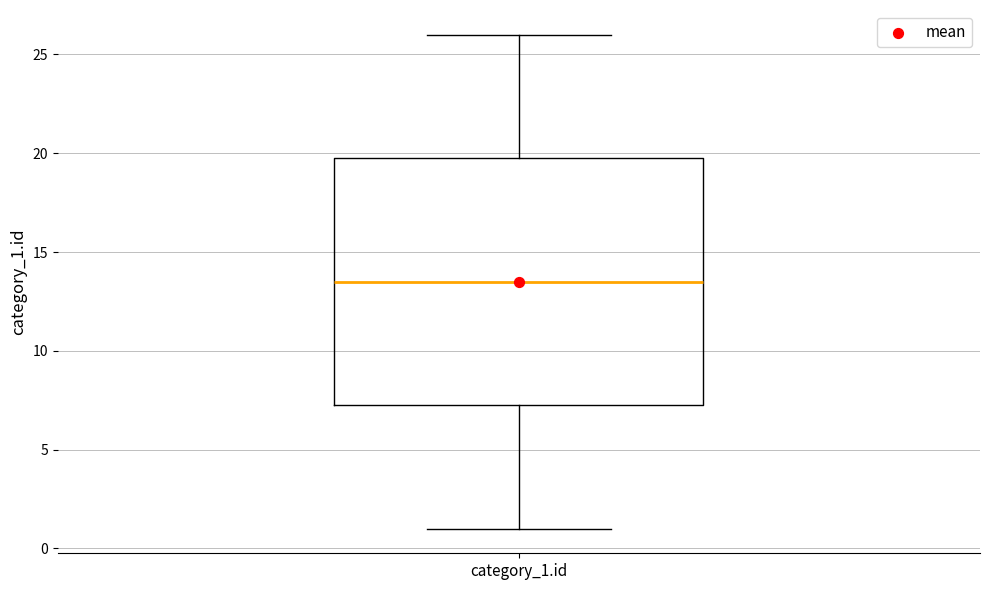

Where does the lower whisker of the box for category_1.id end on the y-axis? The values are not printed on the chart, so give them approximately, as read against the axis.

1.0